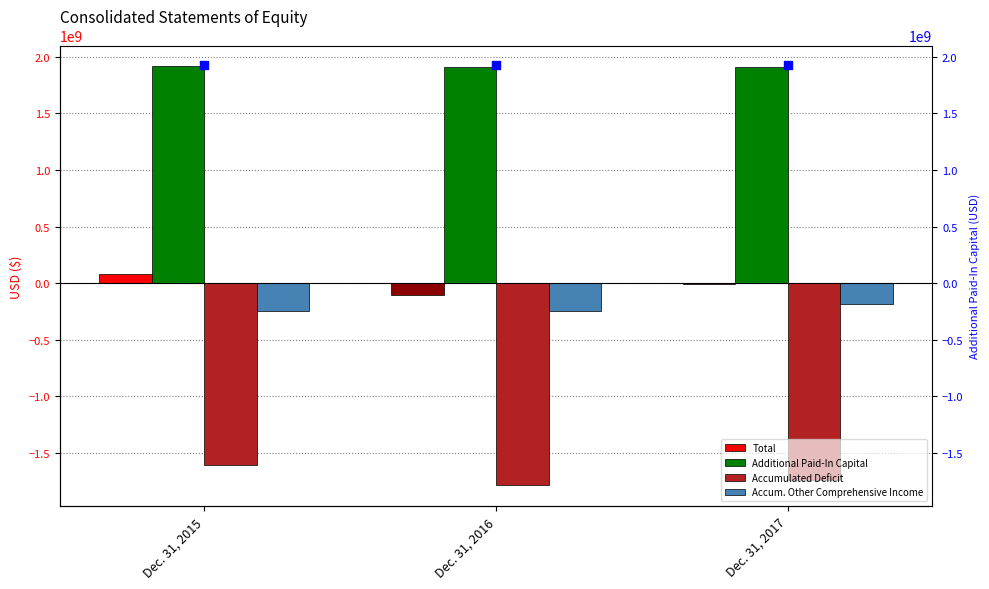

Which series has the widest spread of Y values?

Total